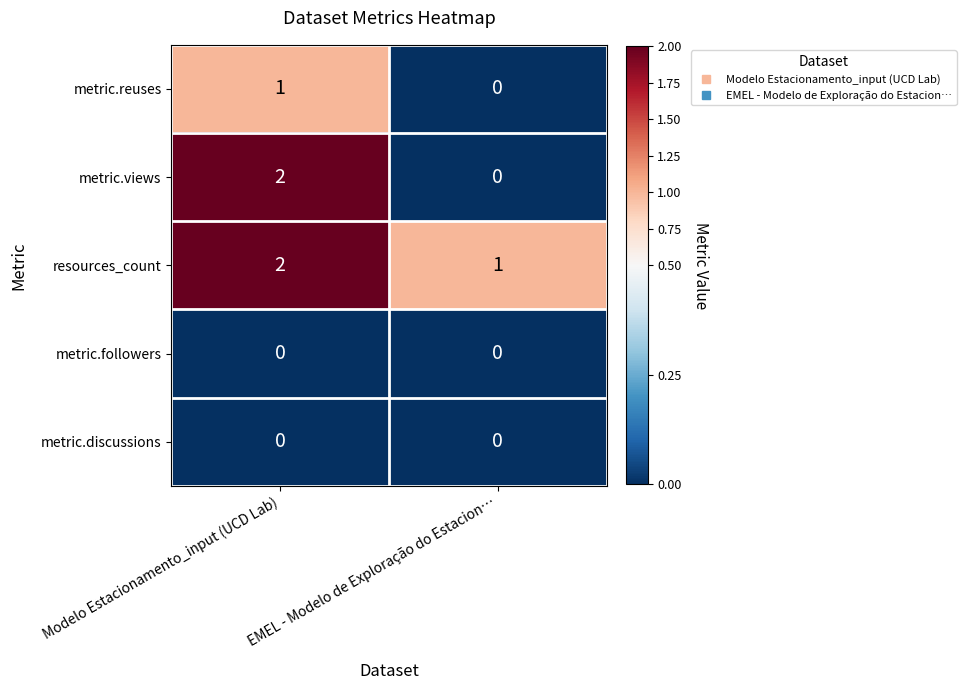

Which series has the largest range (max minus min)?

metric.views